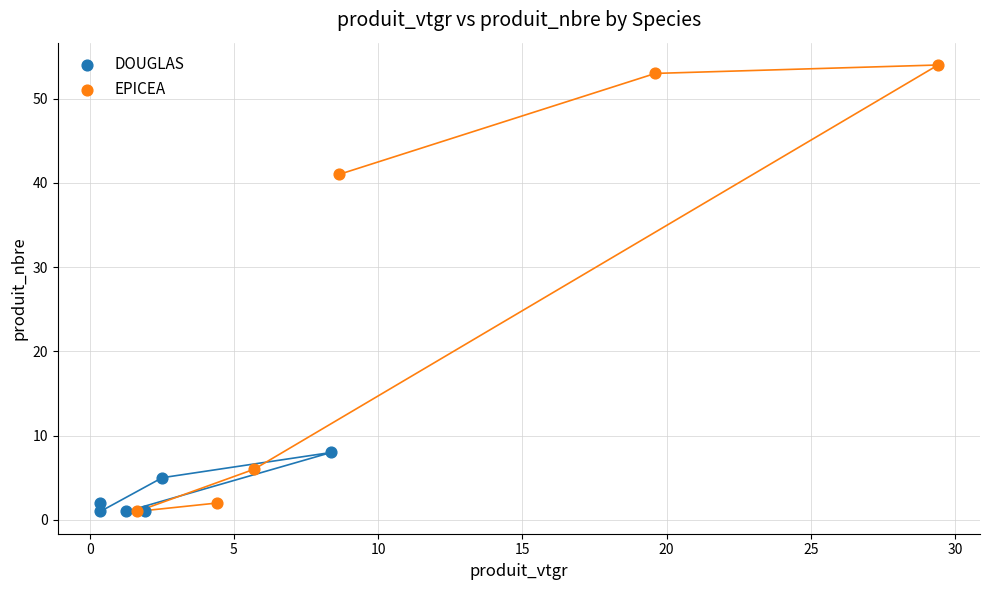

Which series has the widest spread of Y values?

EPICEA